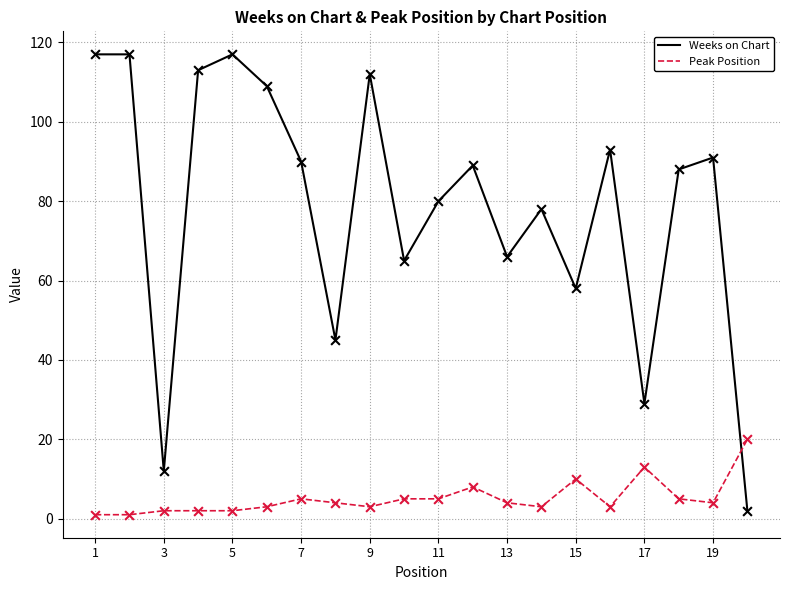

Which series has the largest total across all categories?

Weeks on Chart